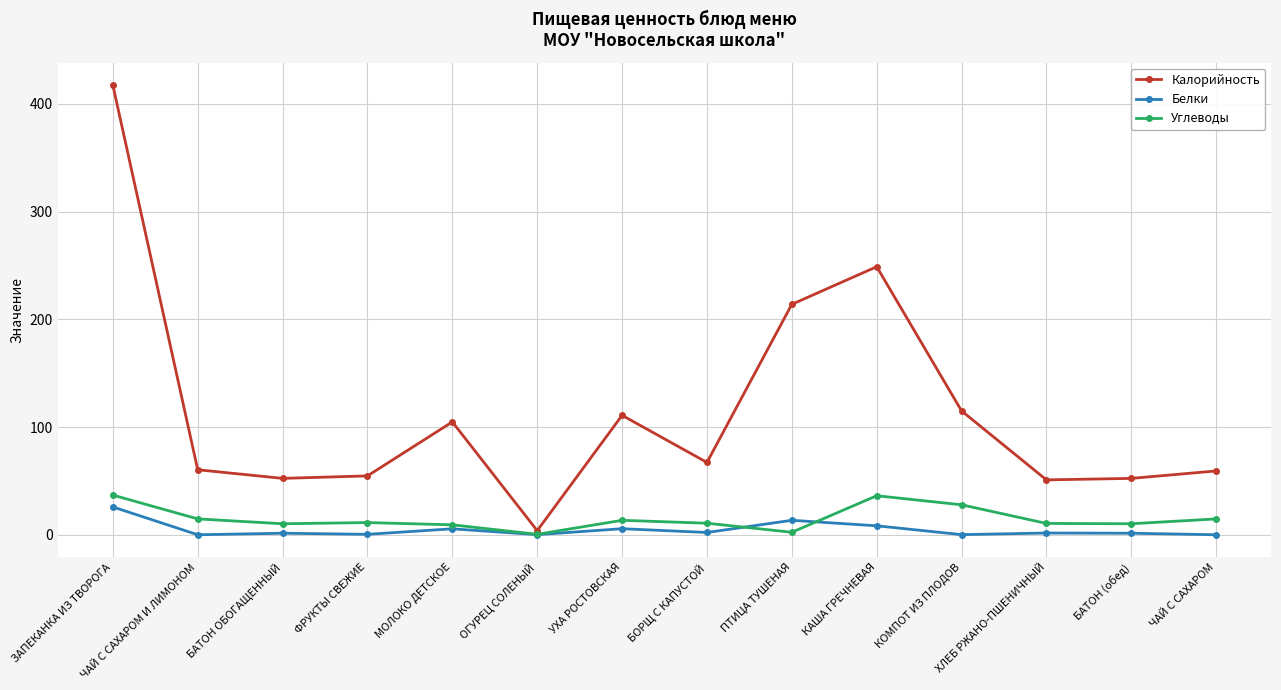

What are all the series names shown in the legend?

Калорийность, Белки, Углеводы